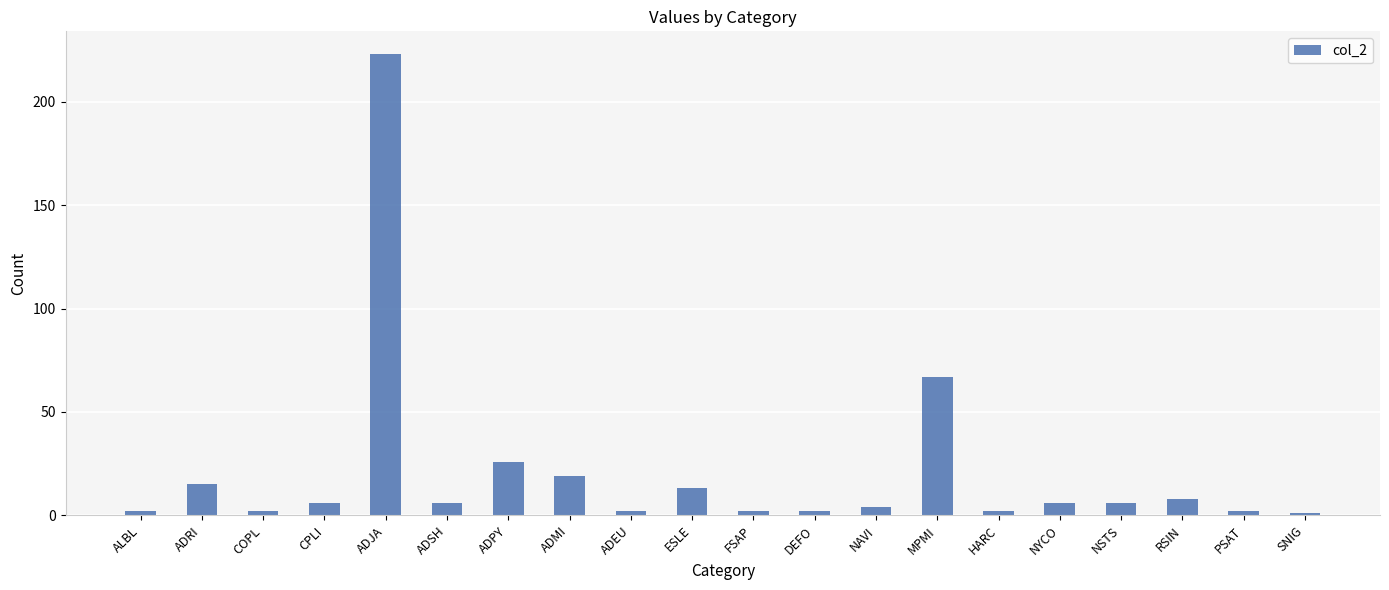

What is the label of the 5th bar from the left?

ADJA